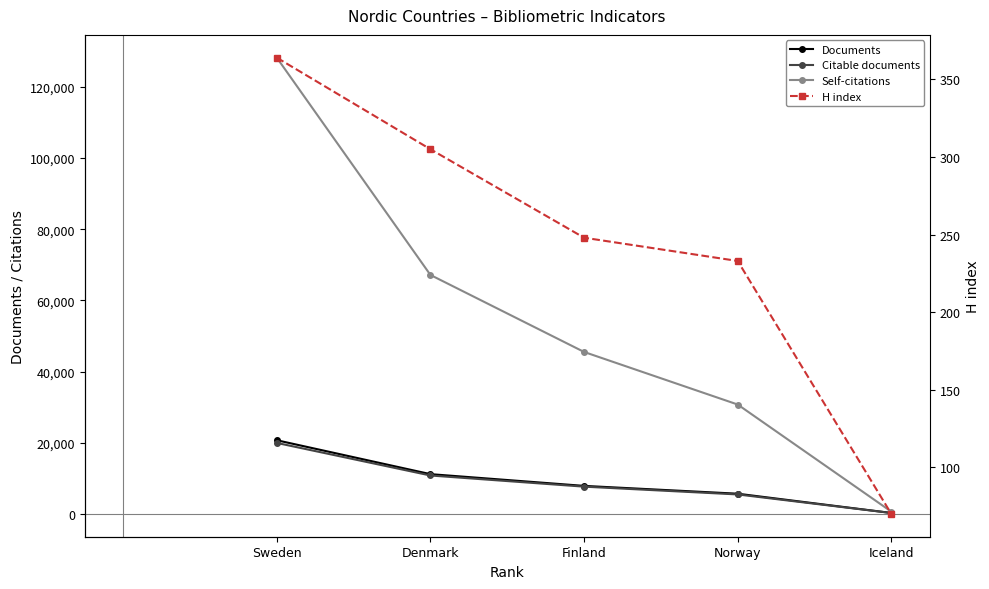

How many categories are shown in the chart?

5